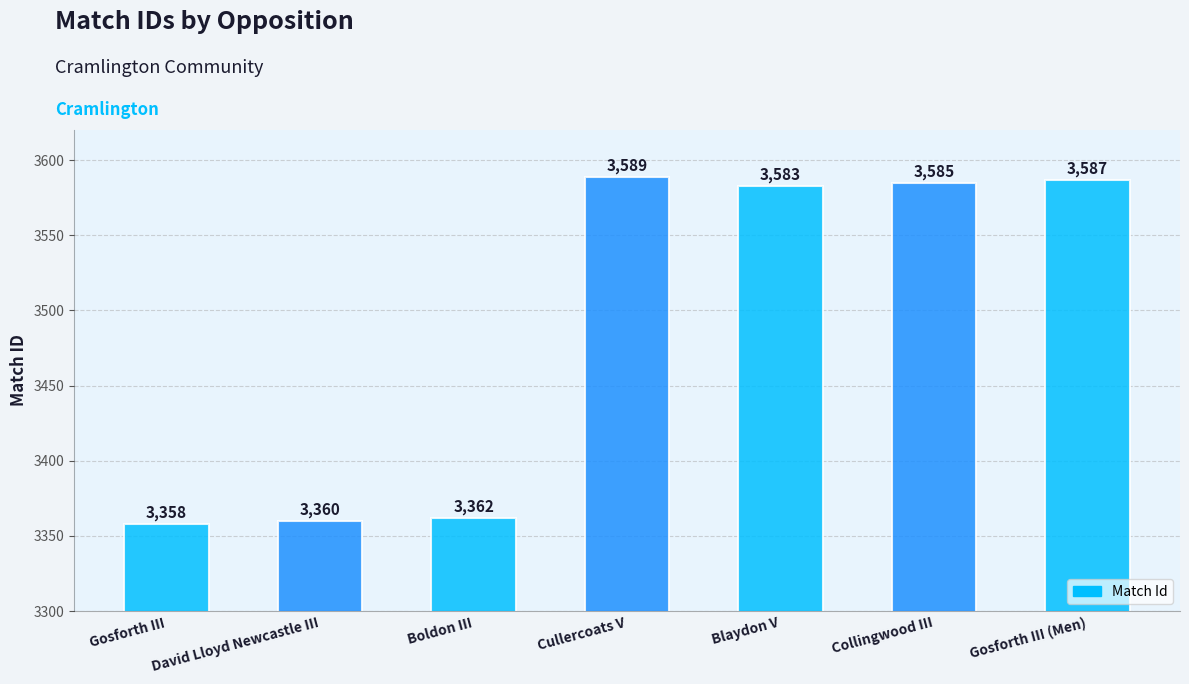

Which category has the lowest value across all series?

Gosforth III